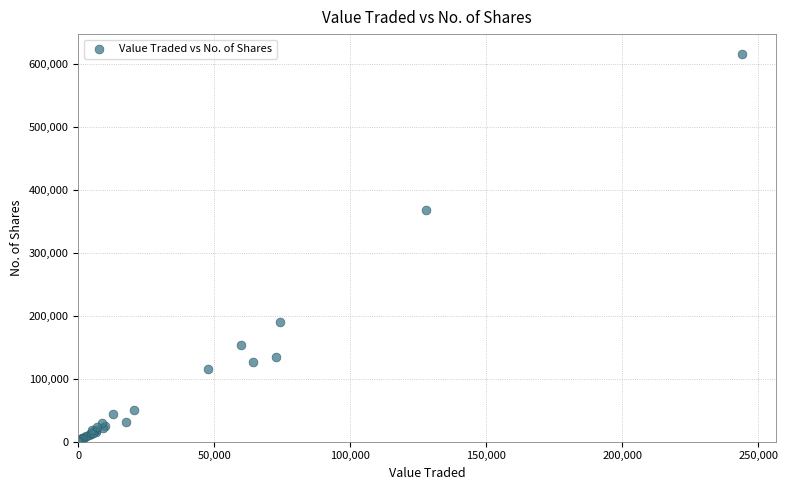

What Y value in the scatter plot is closest to 308517?

368120